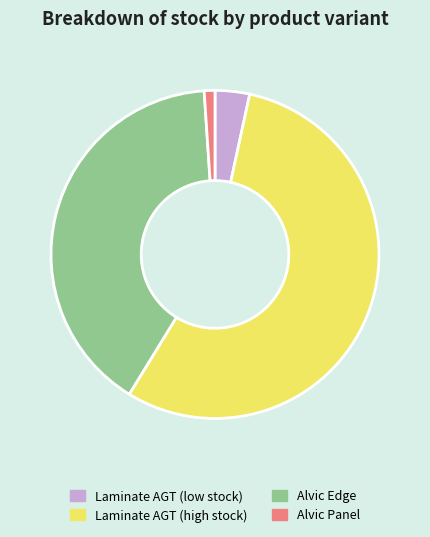

Is it true that Laminate AGT (high stock) is 55% of the pie?

True